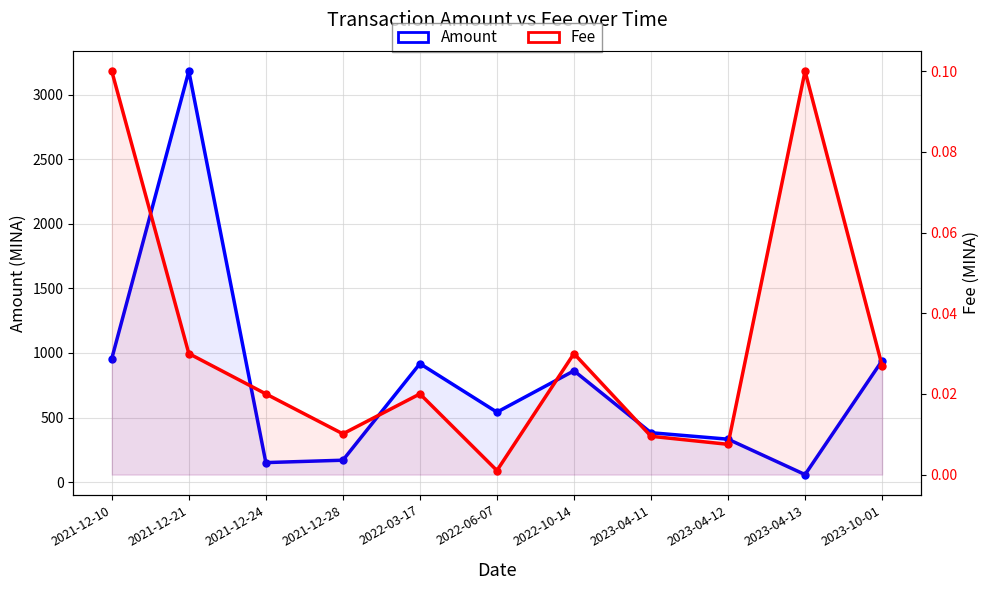

List the series in order of their peak value, highest first.

Amount, Fee